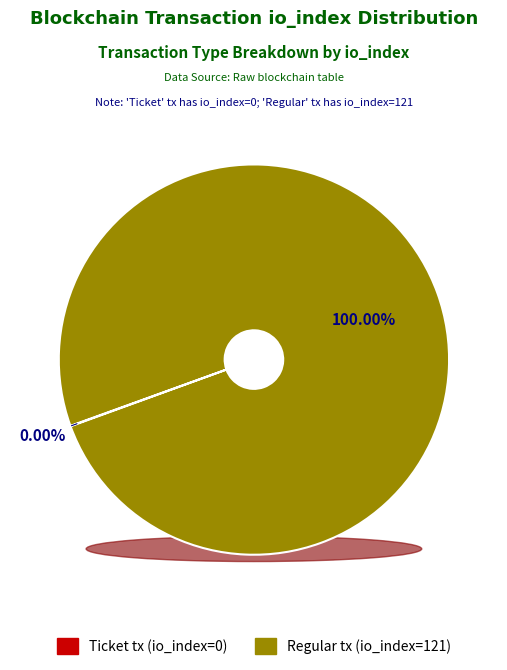

Does any single category account for the majority?

Yes